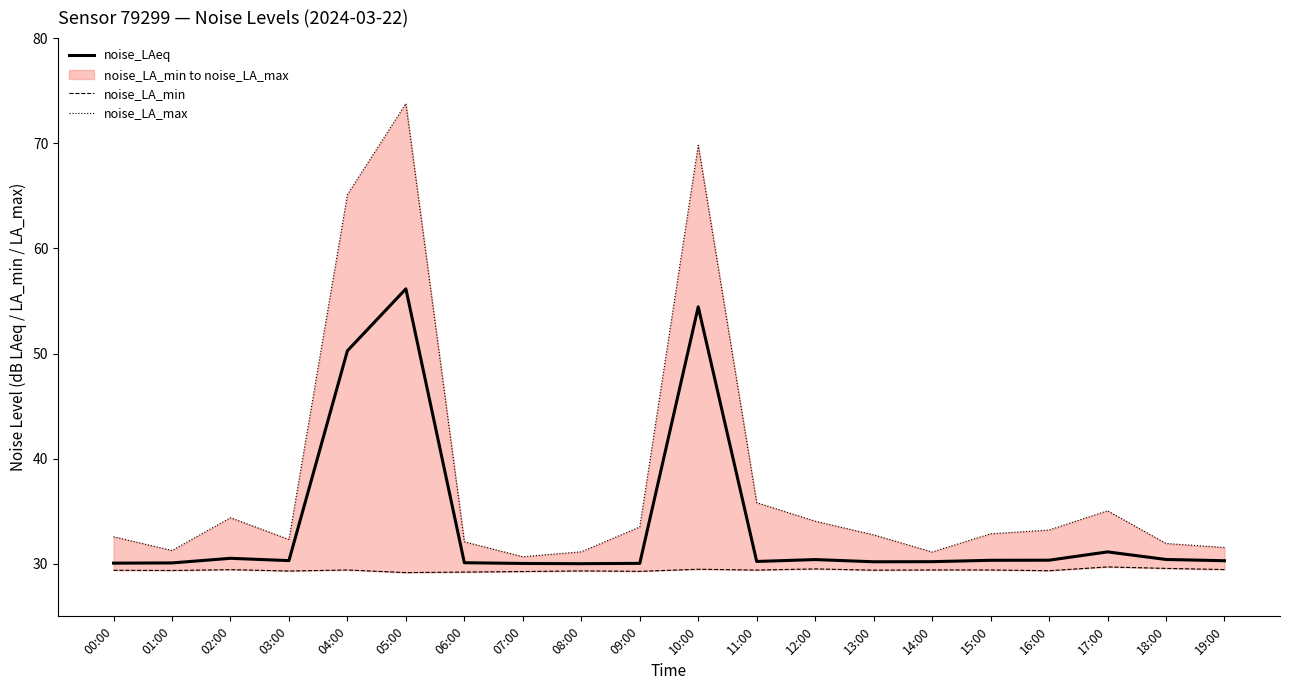

What is the difference between the noise_LAeq values at 04:00 and 18:00?

19.8